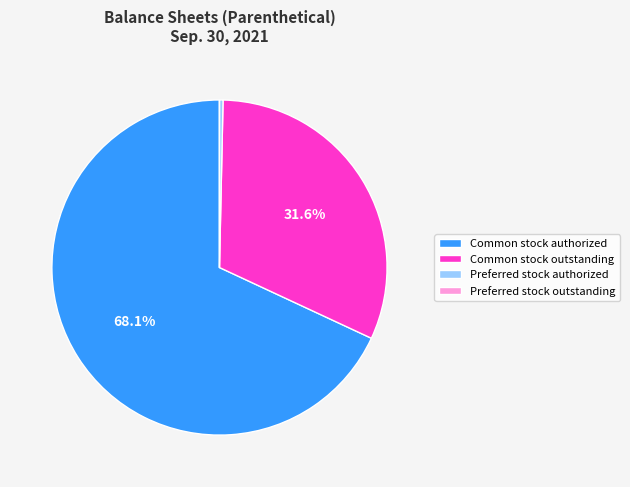

Which slice is the largest?

Common stock authorized